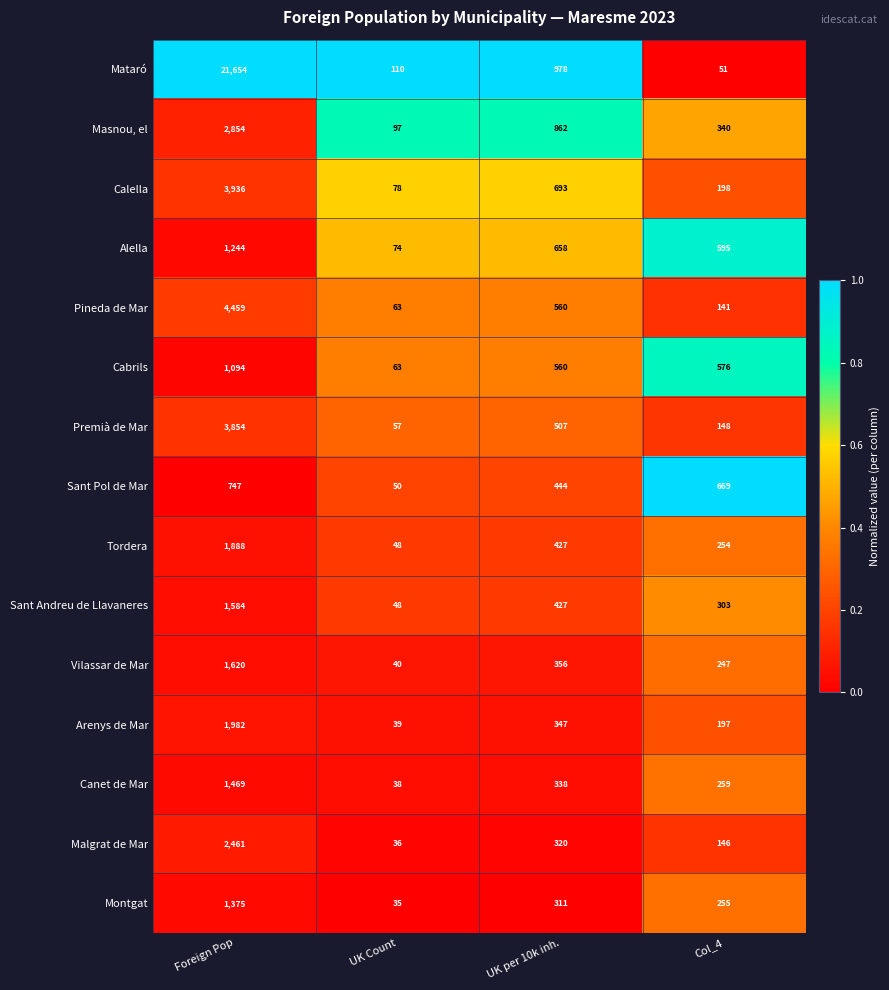

Between Foreign Pop and Col_4, which series saw the biggest shift?

Mataró